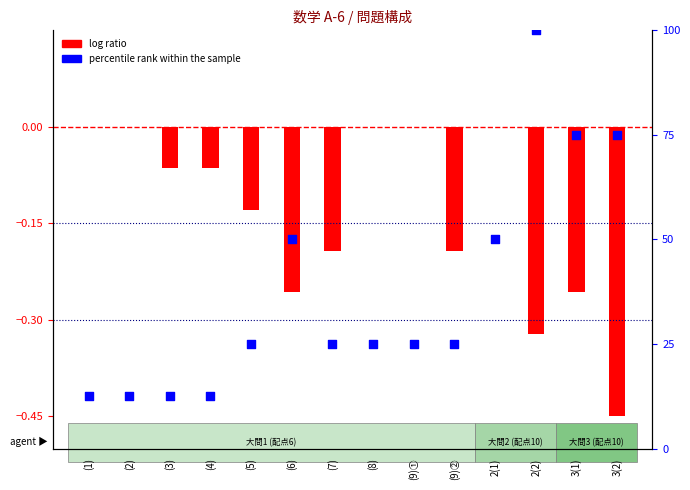

Approximately how many times larger is the value at (5) compared to (2)?

2.0